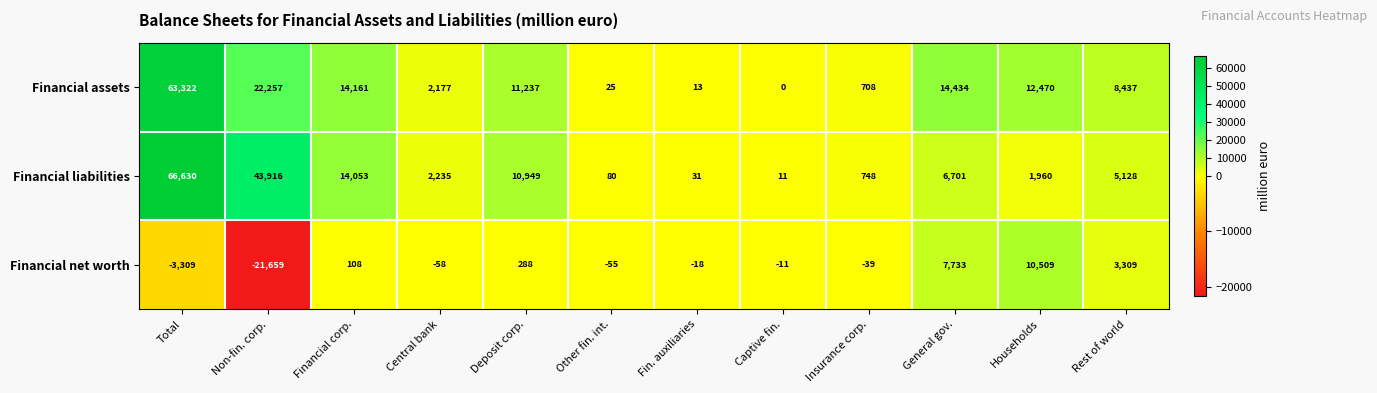

Is it true that Financial assets equals 14727 at Rest of world?

False